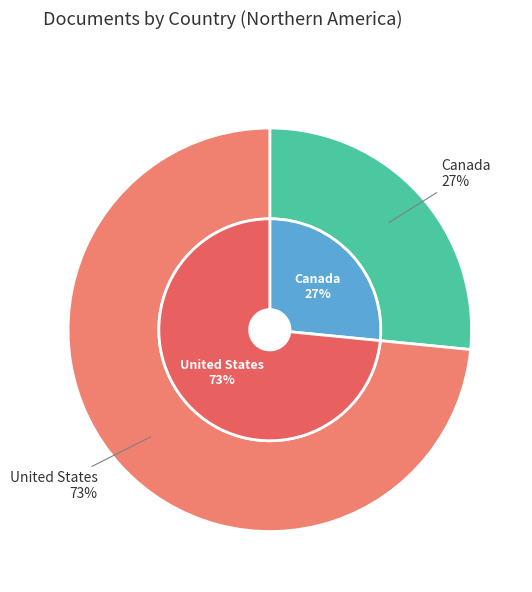

Which slice represents more than half of the pie?

United States